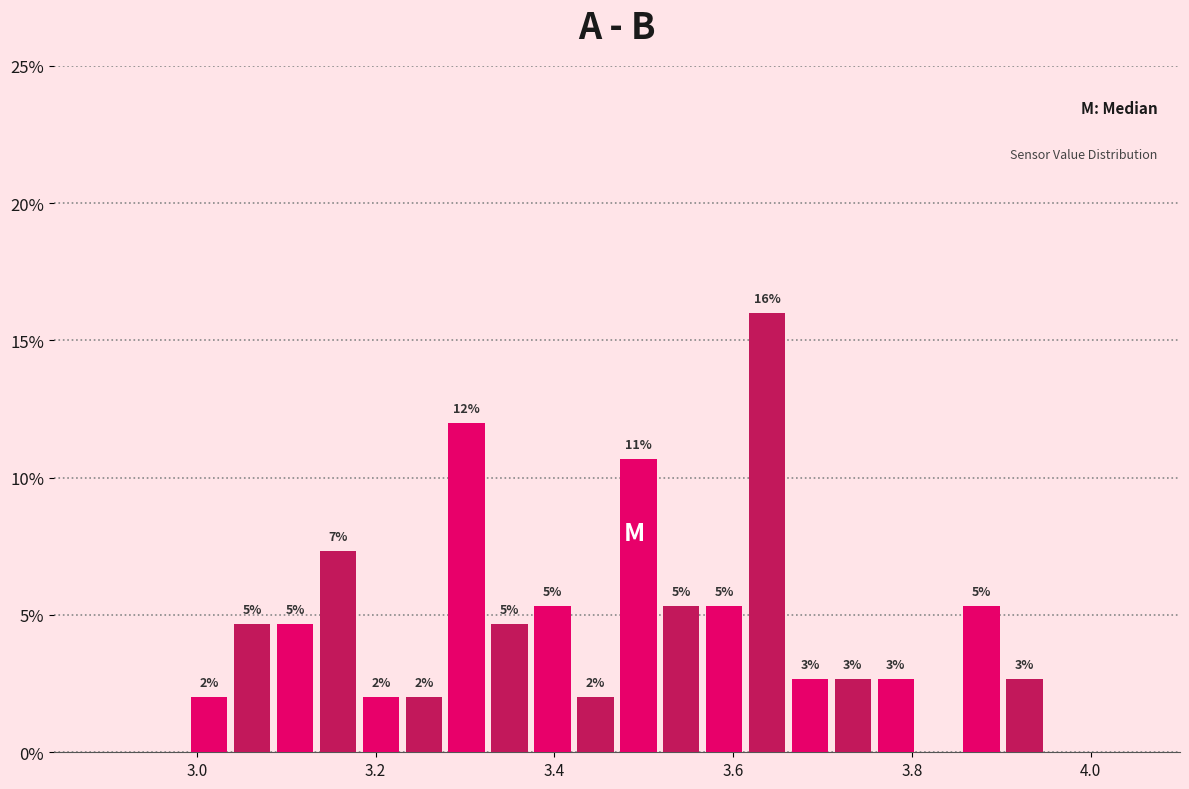

Around what value on the x-axis is the tallest bar? Give the approximate position of its centre, as read against the axis.

3.64